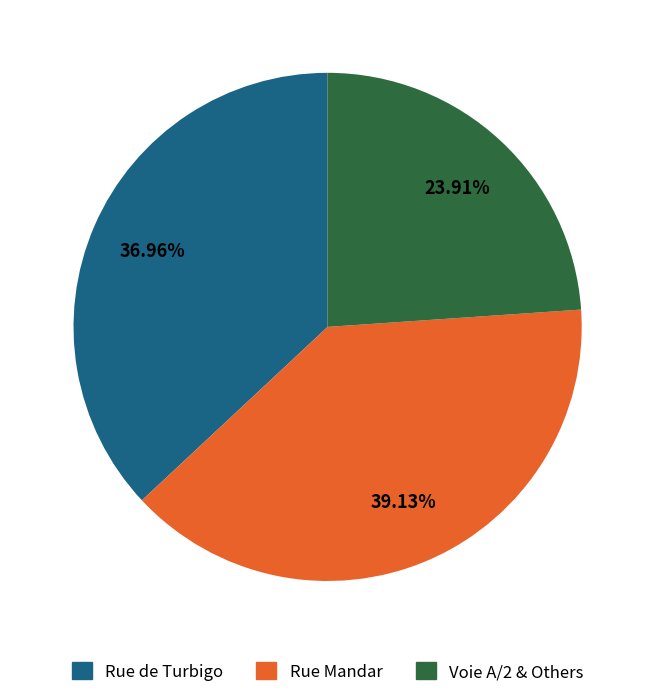

Is there any slice that represents more than half of the pie?

No